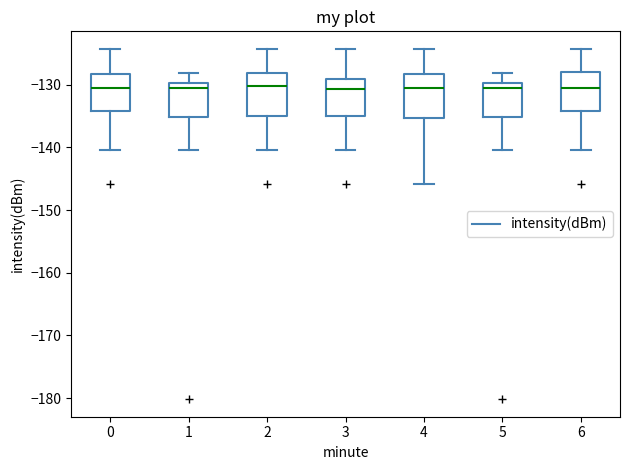

Reading left to right, transcribe this box plot: for each box, give where its median line is, the range the box spans, and where its two whiskers end, as read against the y-axis. The values are not printed on the chart, so give them approximately, as read against the axis.

0: median -131, box -134 to -128, whiskers -140 to -124
1: median -130 (just below the box's upper edge), box -135 to -130, whiskers -140 to -128
2: median -130, box -135 to -128, whiskers -140 to -124
3: median -131, box -135 to -129, whiskers -140 to -124
4: median -131, box -135 to -128, whiskers -146 to -124
5: median -130 (just below the box's upper edge), box -135 to -130, whiskers -140 to -128
6: median -131, box -134 to -128, whiskers -140 to -124